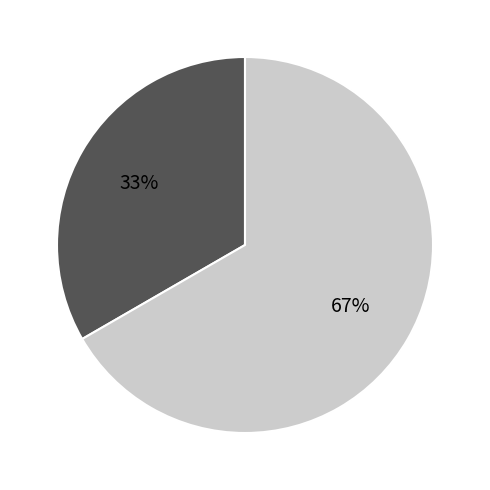

Is there a majority slice in this chart?

Yes